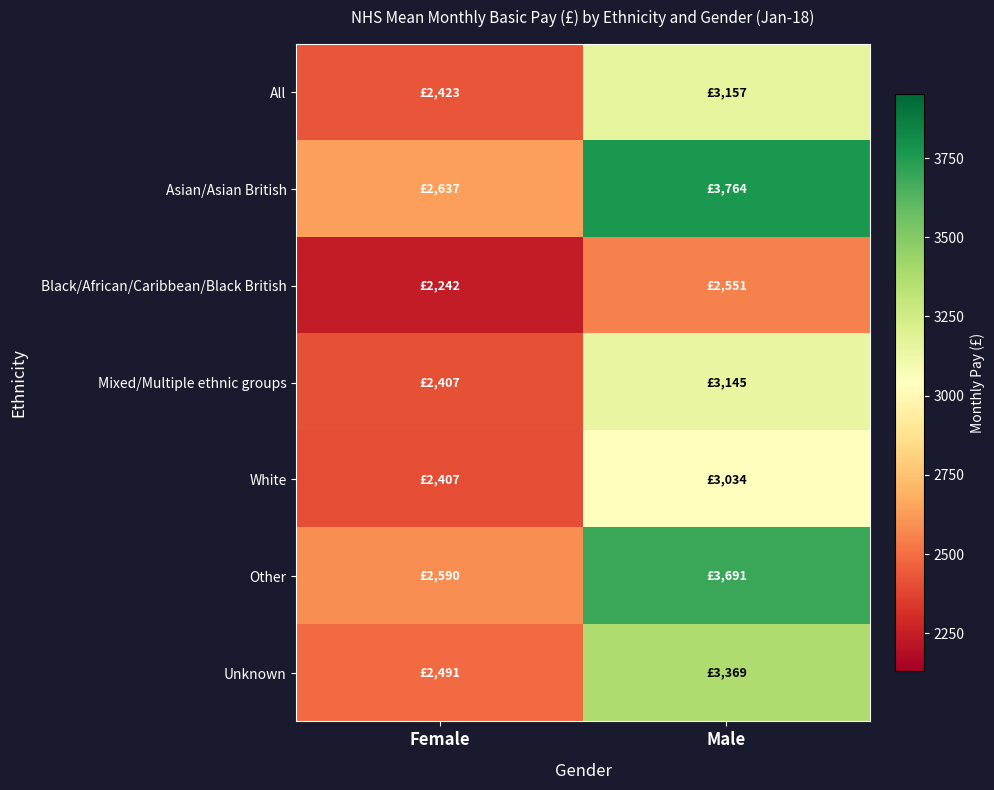

List the series in order of their peak value, highest first.

Asian/Asian British, Other, Unknown, All, Mixed/Multiple ethnic groups, White, Black/African/Caribbean/Black British